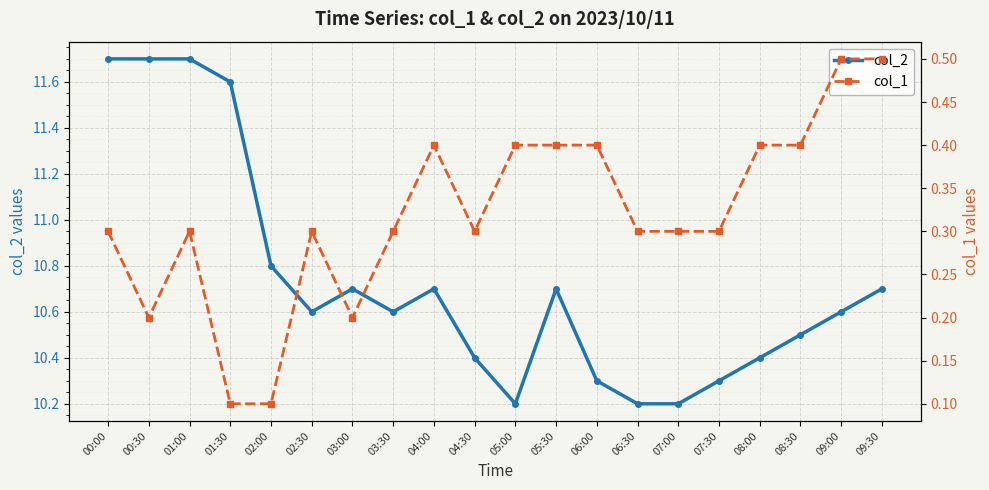

How many col_2 values are between 10 and 11?

16